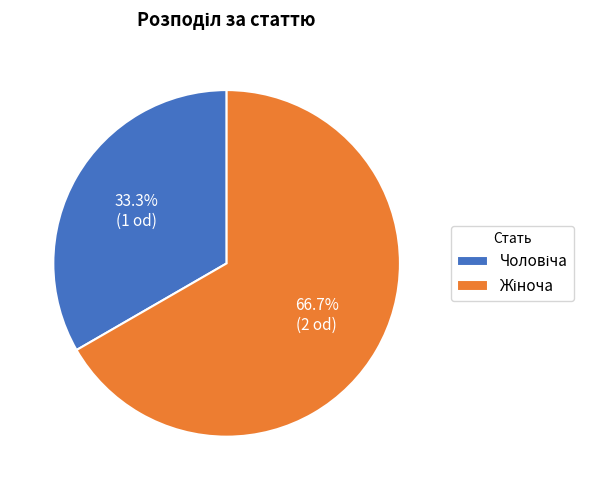

Is there a majority slice in this chart?

Yes